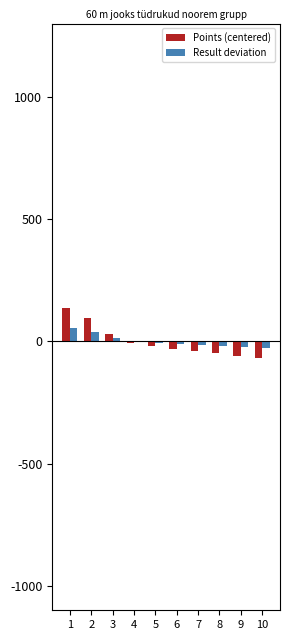

What is the maximum value for Result deviation?

53.5